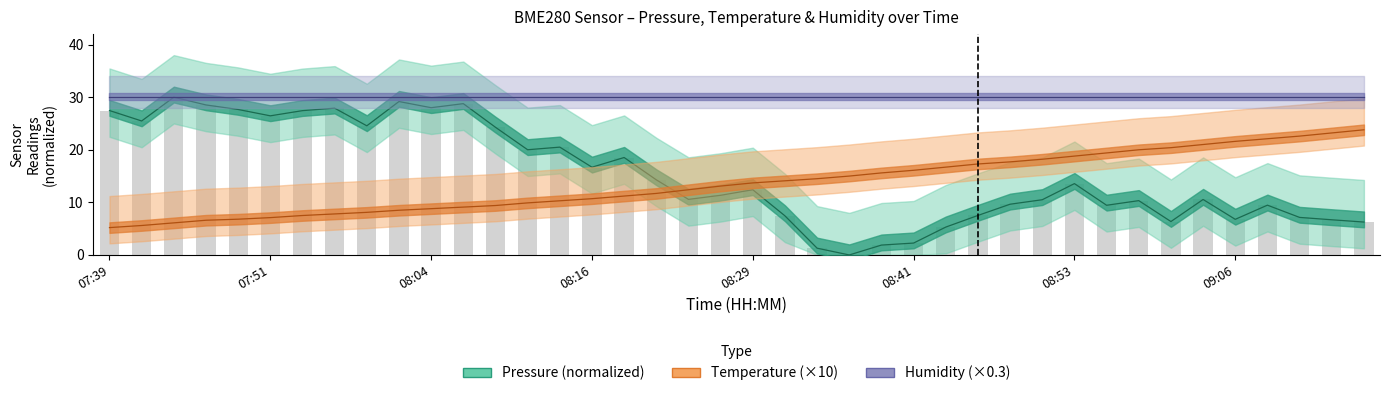

The Humidity (×0.3) series shows 30.0 at 12. True or false?

True